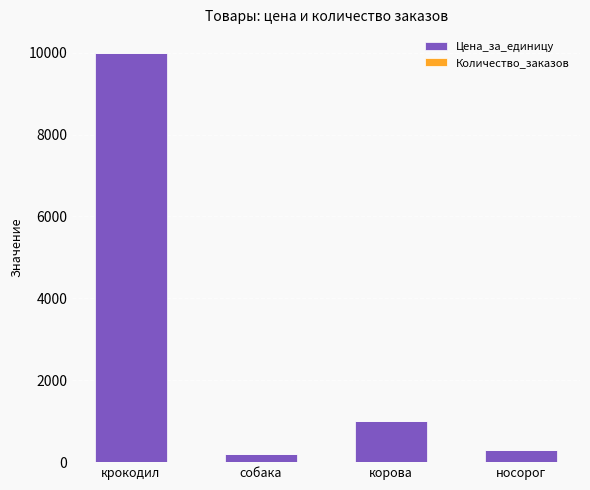

What is the sum of all Цена_за_единицу values?

11499